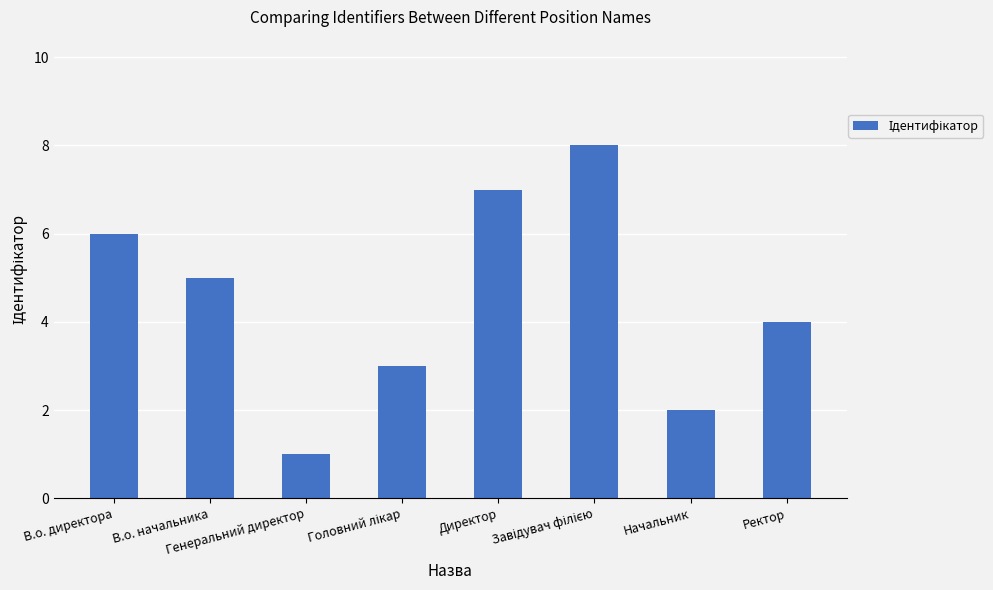

What is the difference between the maximum and second lowest values?

6